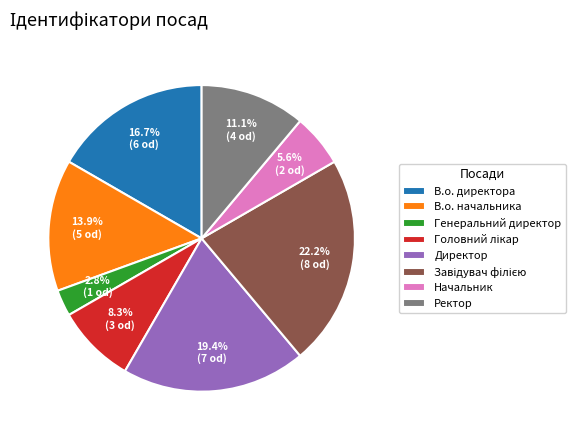

Combined, do Начальник and В.о. начальника account for over 50%?

No